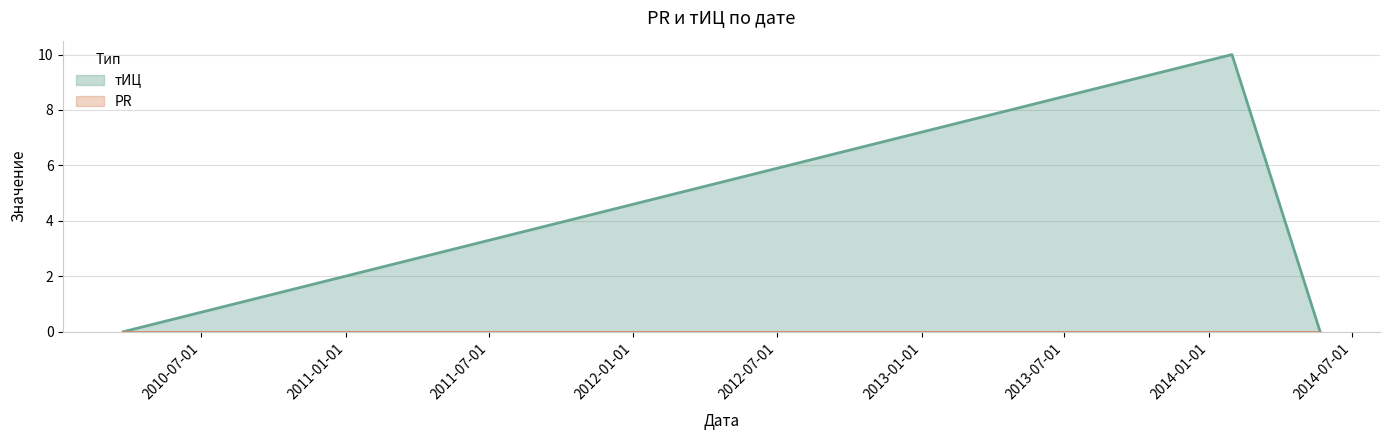

The chart shows a value of 0 at 2014-05-22. True or false?

True